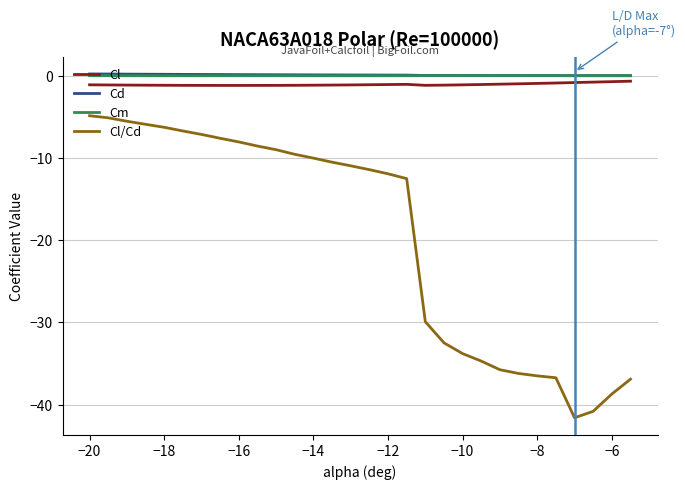

True or false: Cl/Cd and Cd intersect in this chart.

False